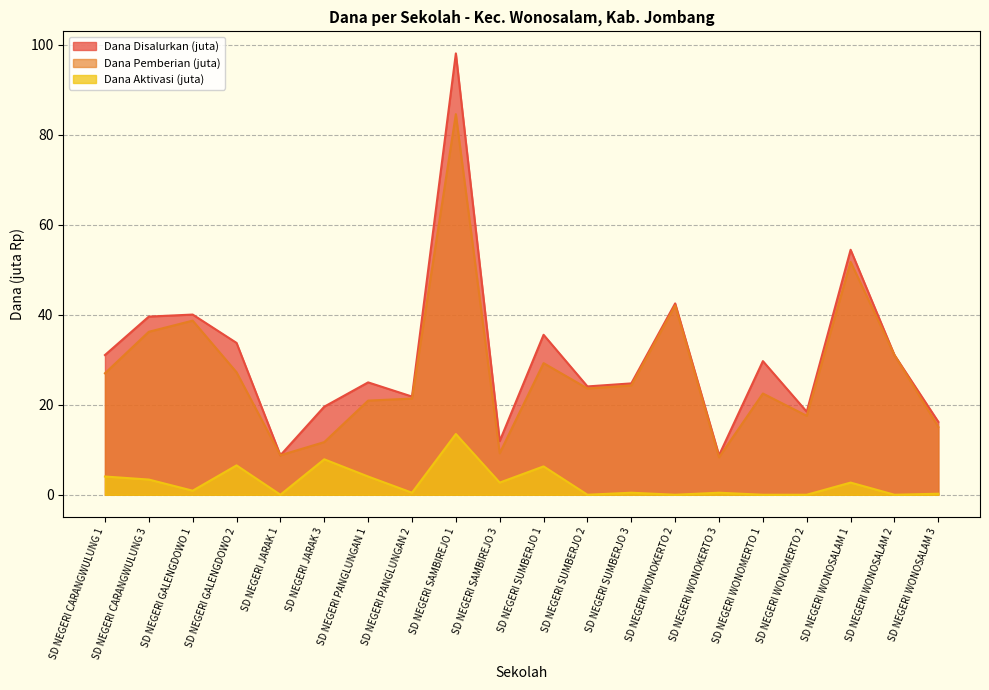

Count the number of categories in the chart.

20